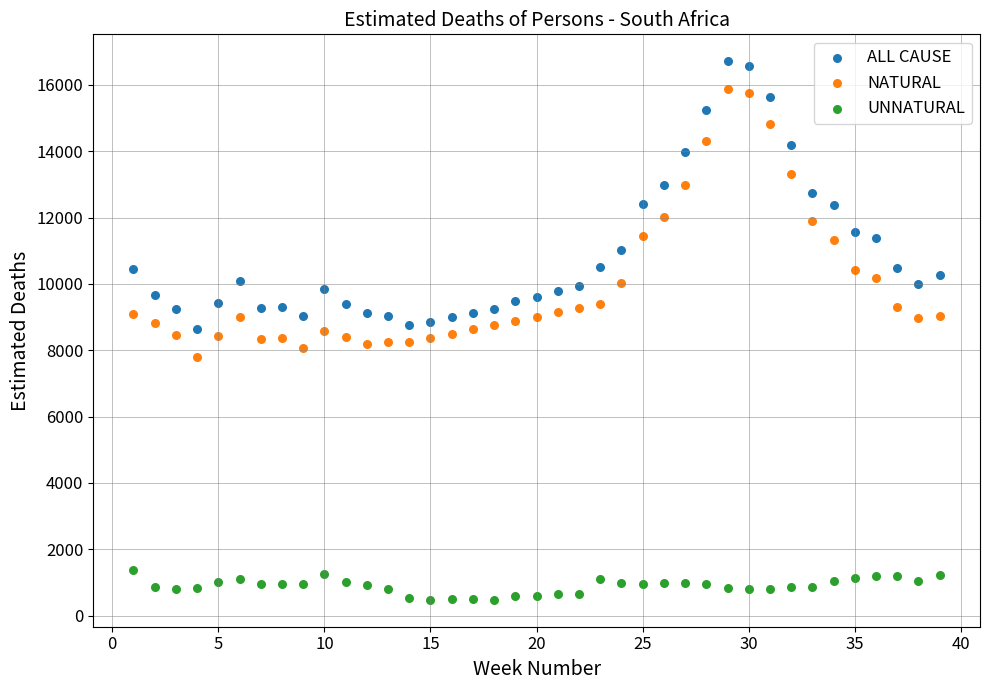

What is the X range (max minus min) for the scatter plot?

38.0